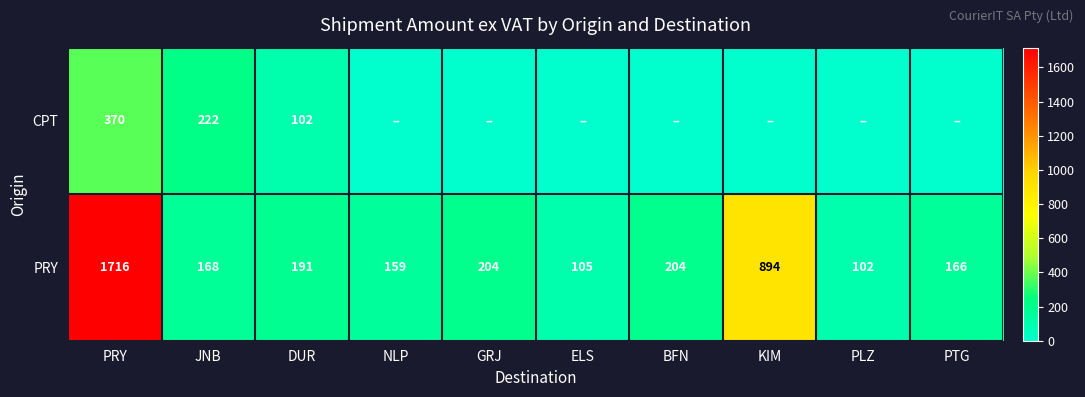

What is the spread (max minus min) of values at PRY?

1346